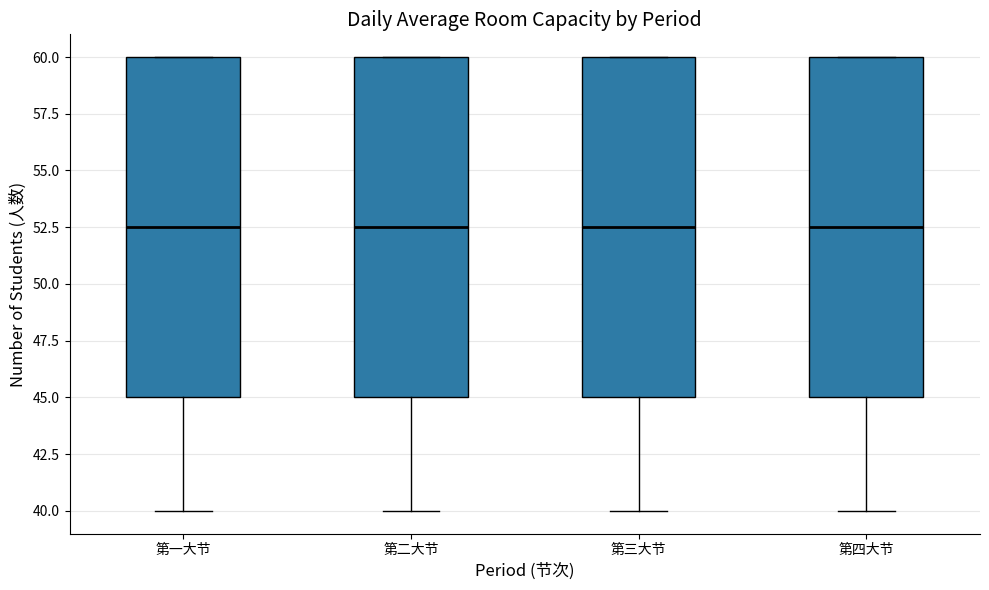

Where is the upper edge of the box for 第一大节 on the y-axis? The values are not printed on the chart, so give them approximately, as read against the axis.

60.0